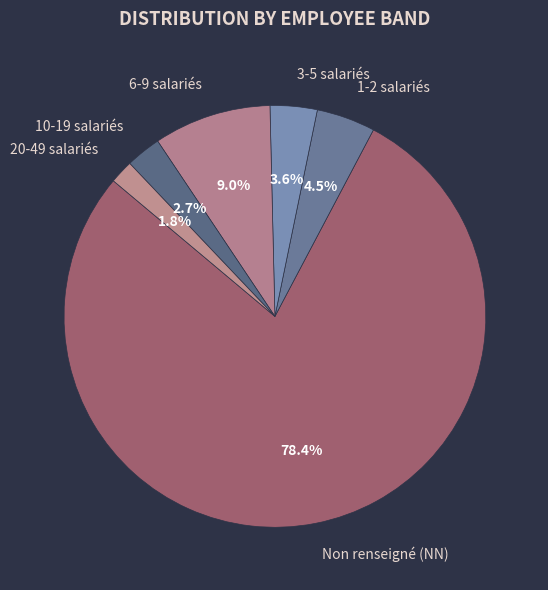

Rank the categories by value from lowest to highest.

20-49 salariés, 10-19 salariés, 3-5 salariés, 1-2 salariés, 6-9 salariés, Non renseigné (NN)